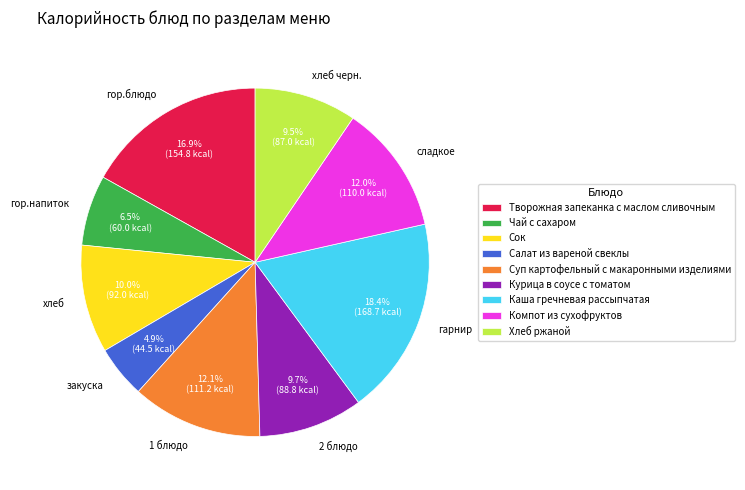

Does any single category account for the majority?

No